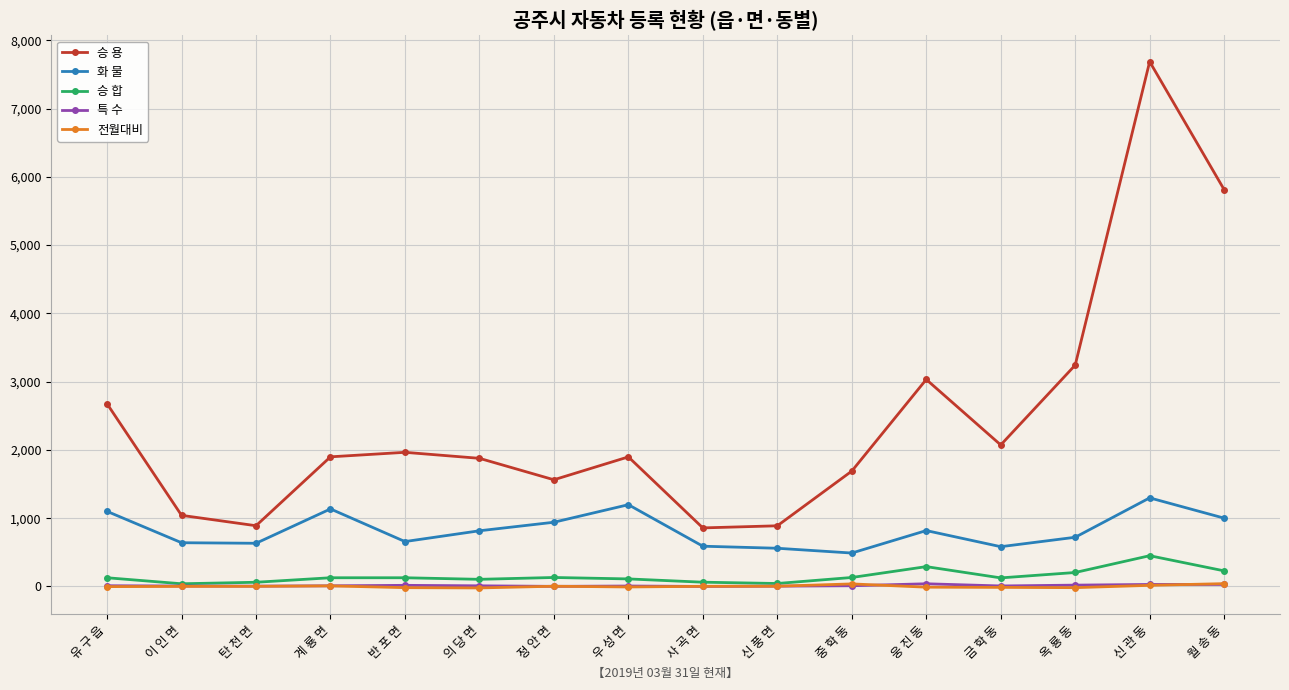

What is the minimum value shown in the chart?

-21